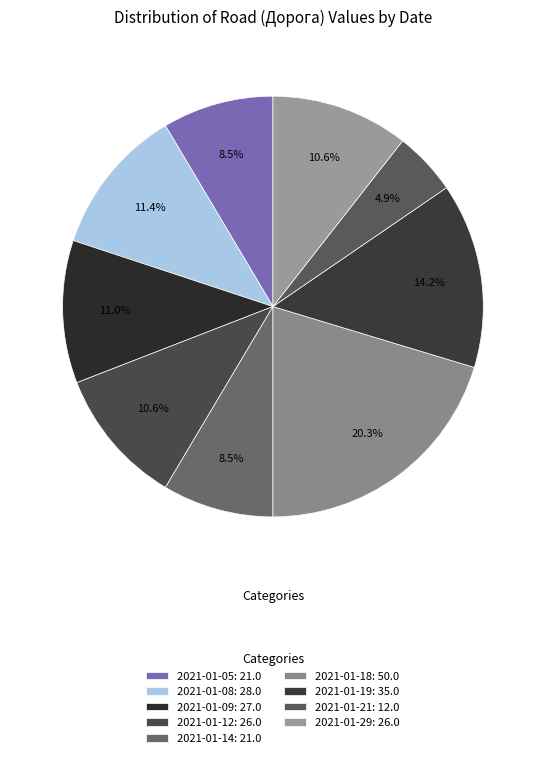

Do 2021-01-19 and 2021-01-05 together represent more than half of the pie?

No